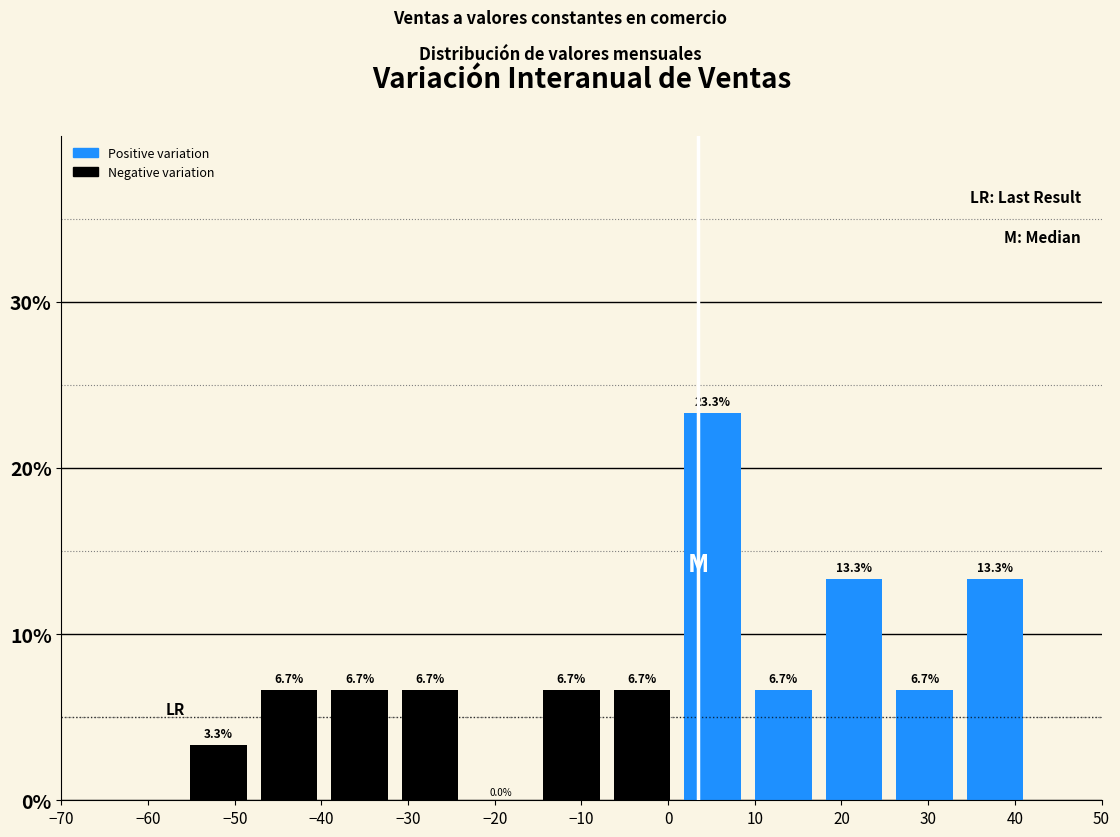

How tall is the bar that spans 17 to 26 on the x-axis? The bar edges are not printed on the chart, so give them approximately, as read against the axis.

13.3